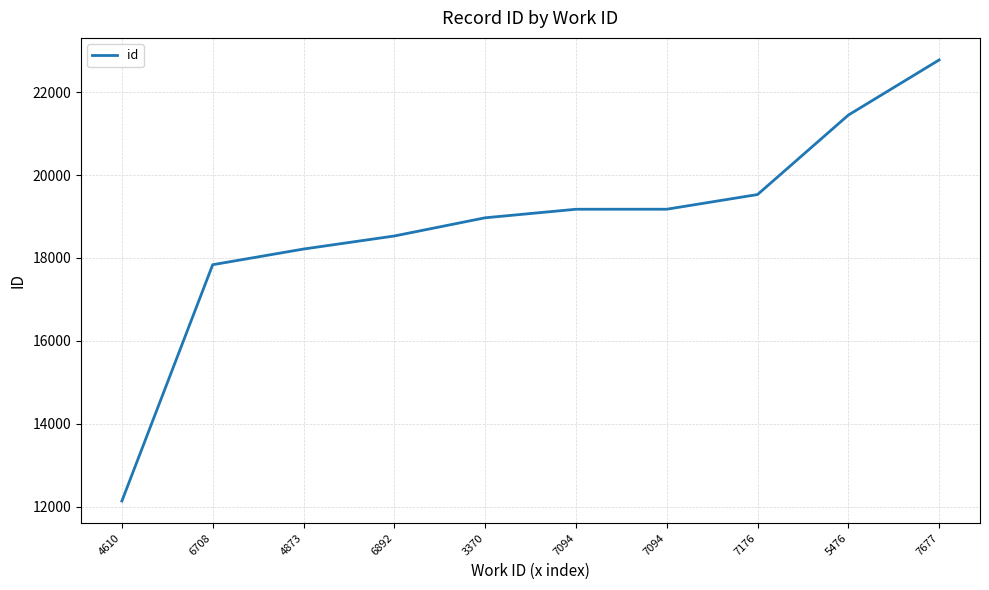

Which label corresponds to the smallest value in the chart?

4610